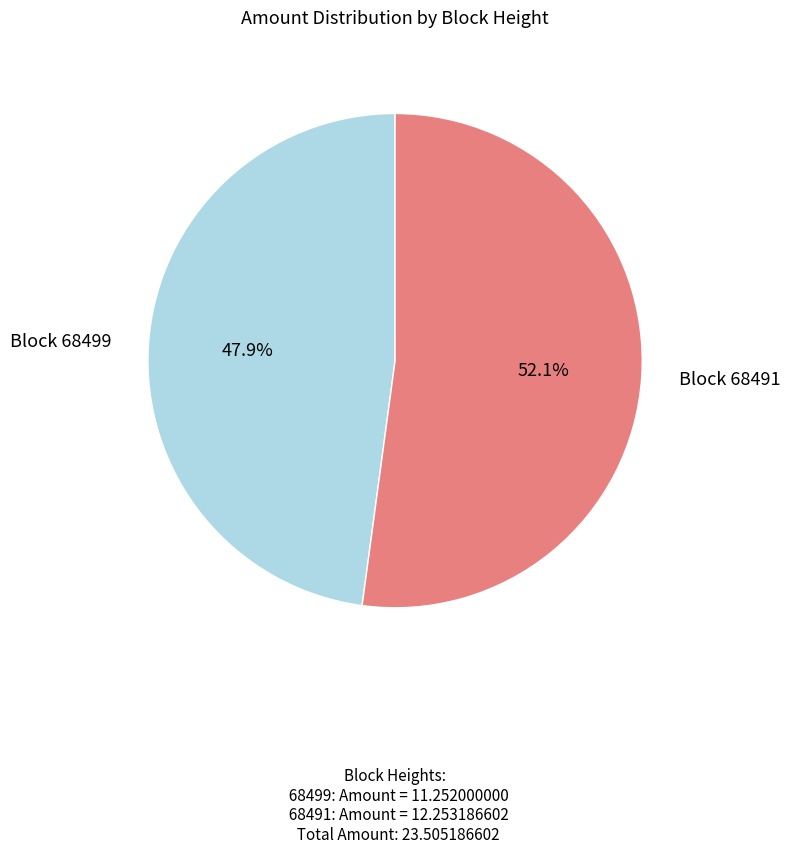

Does any single category account for the majority?

Yes